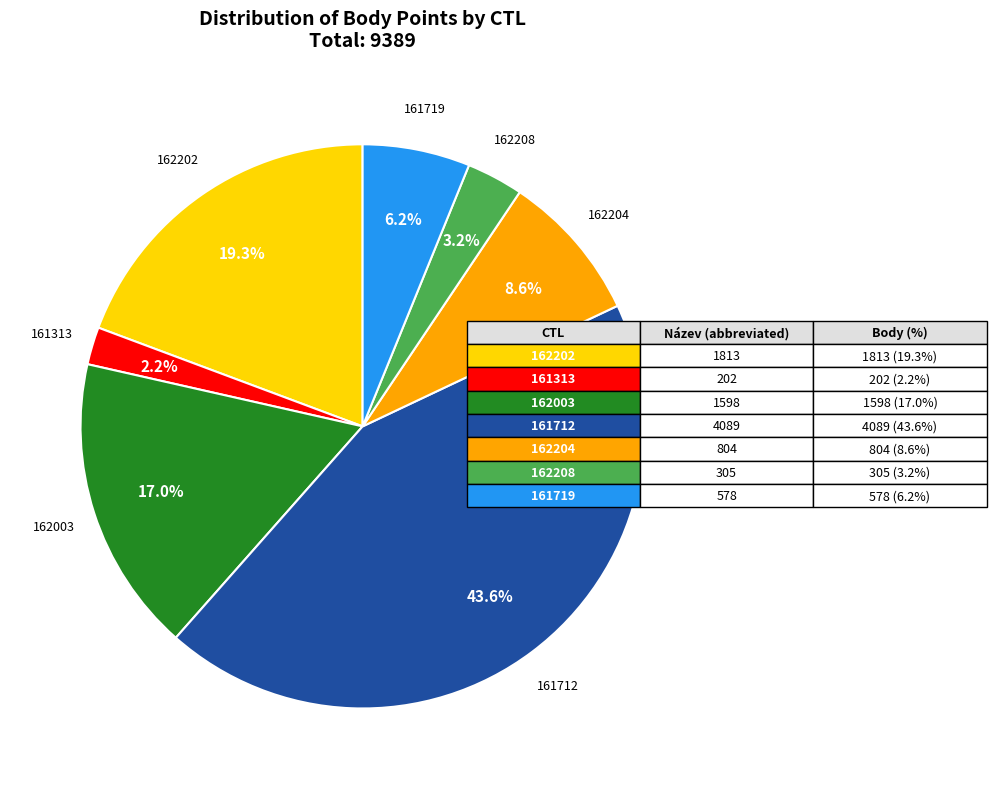

Does any single category account for the majority?

No